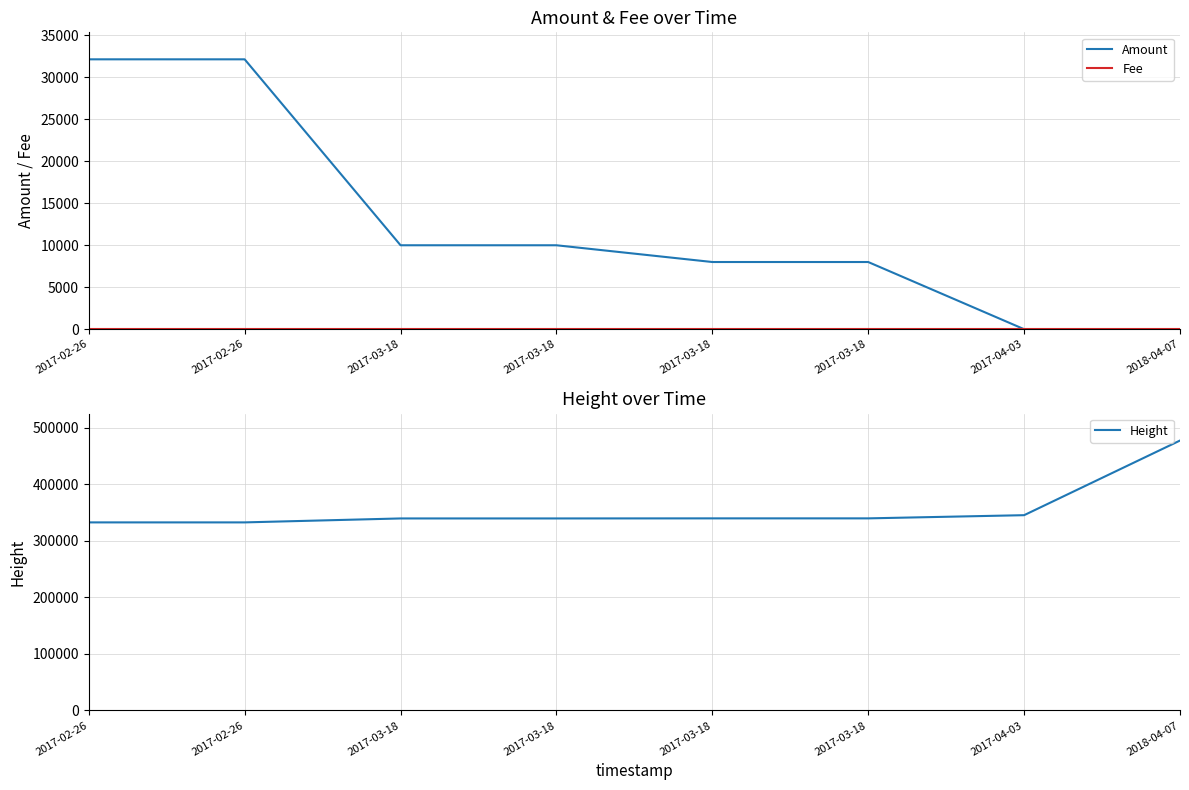

Is the value of Fee at 2017-02-26 greater than the value of Height at 2017-03-18?

No